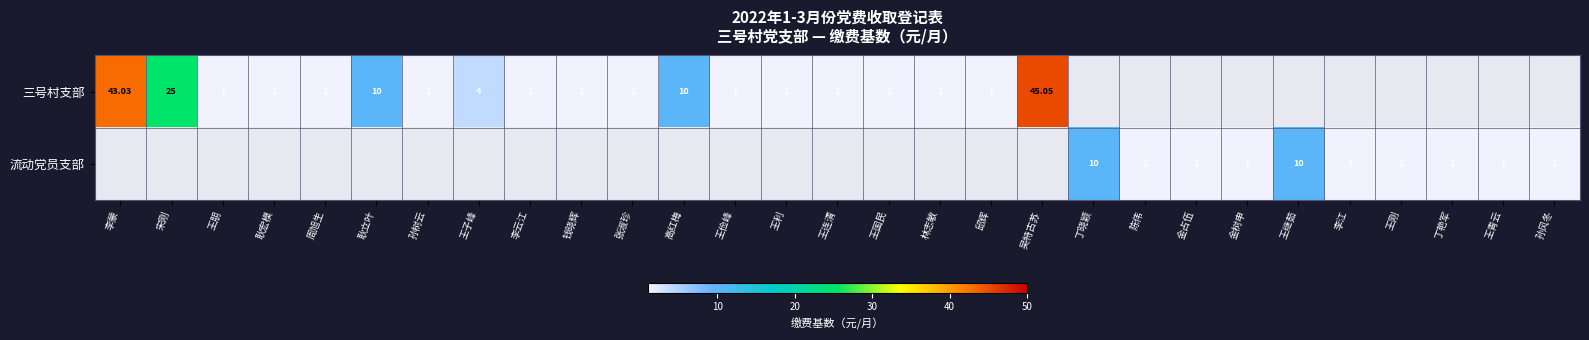

How many distinct data groups are displayed?

2